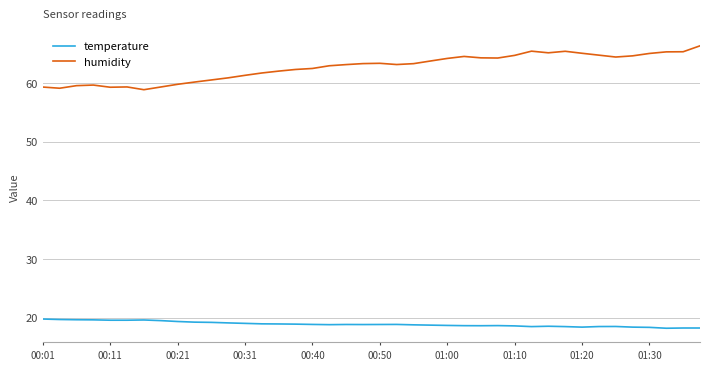

What is the minimum value for humidity?

58.9